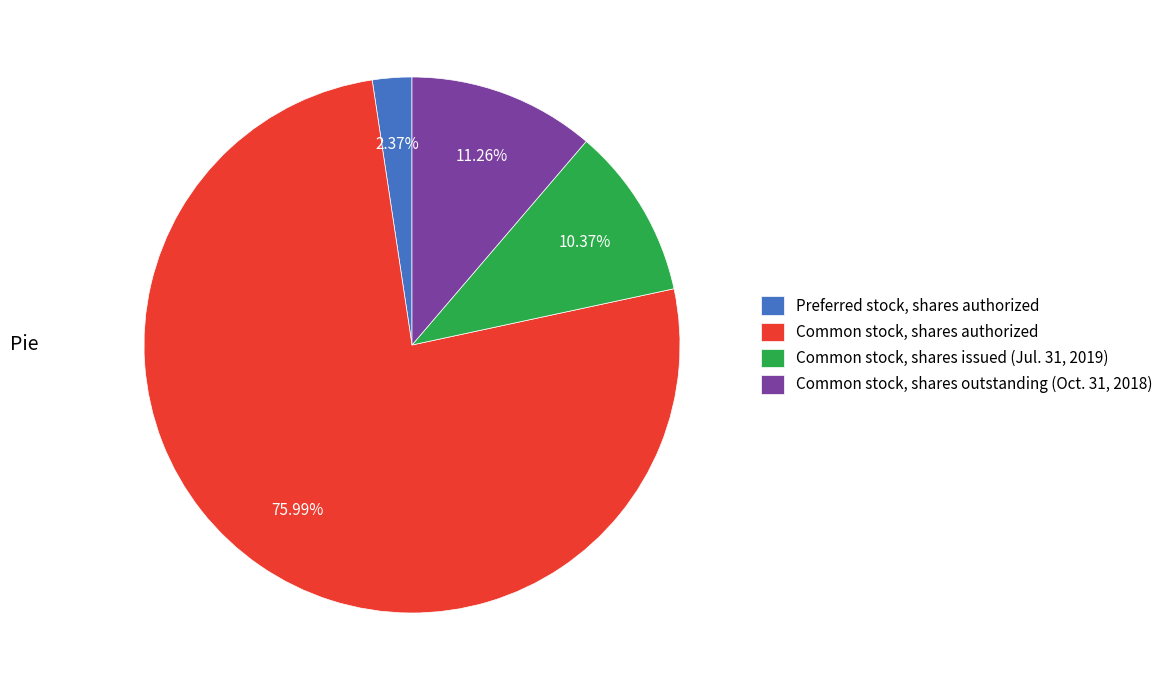

True or false: Common stock, shares issued accounts for 21% of the total.

False